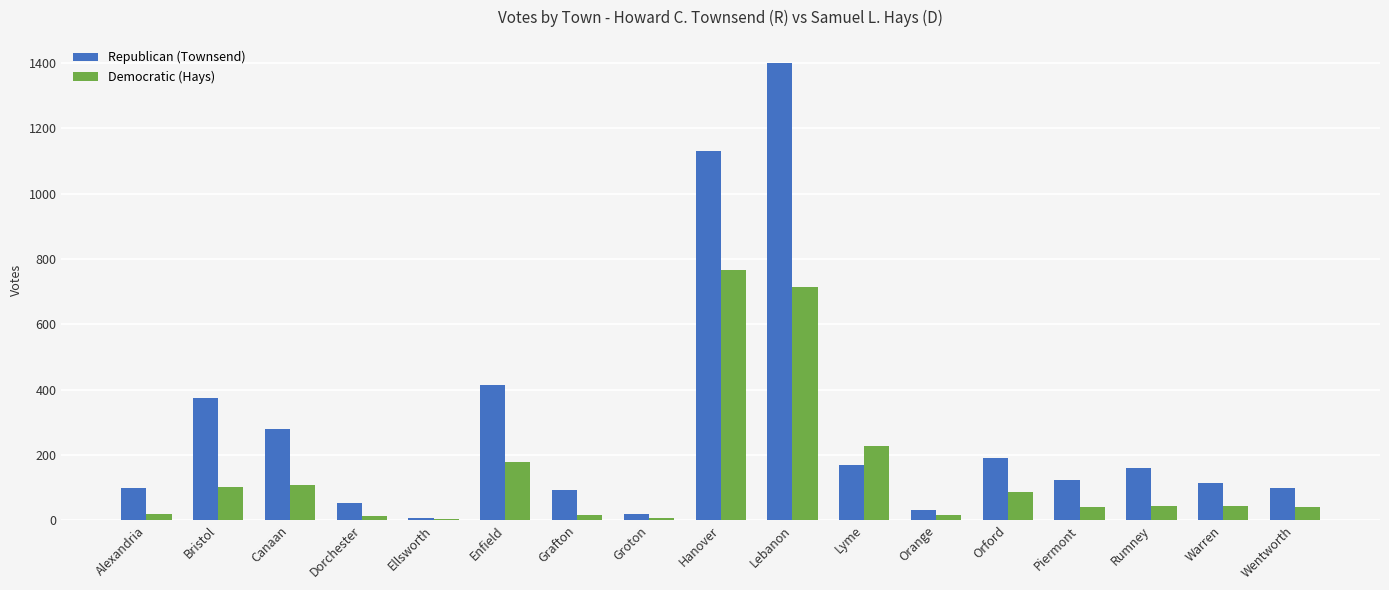

Between Grafton and Lyme, which series saw the biggest shift?

Democratic (Hays)